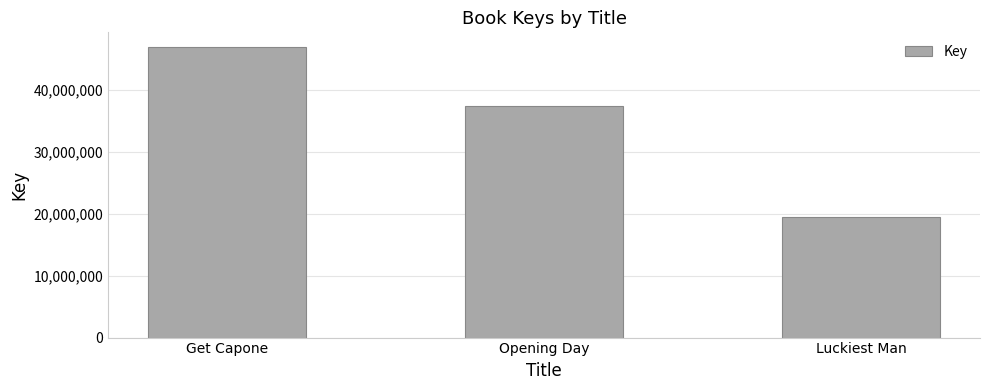

Rank the categories by value from highest to lowest.

Get Capone, Opening Day, Luckiest Man